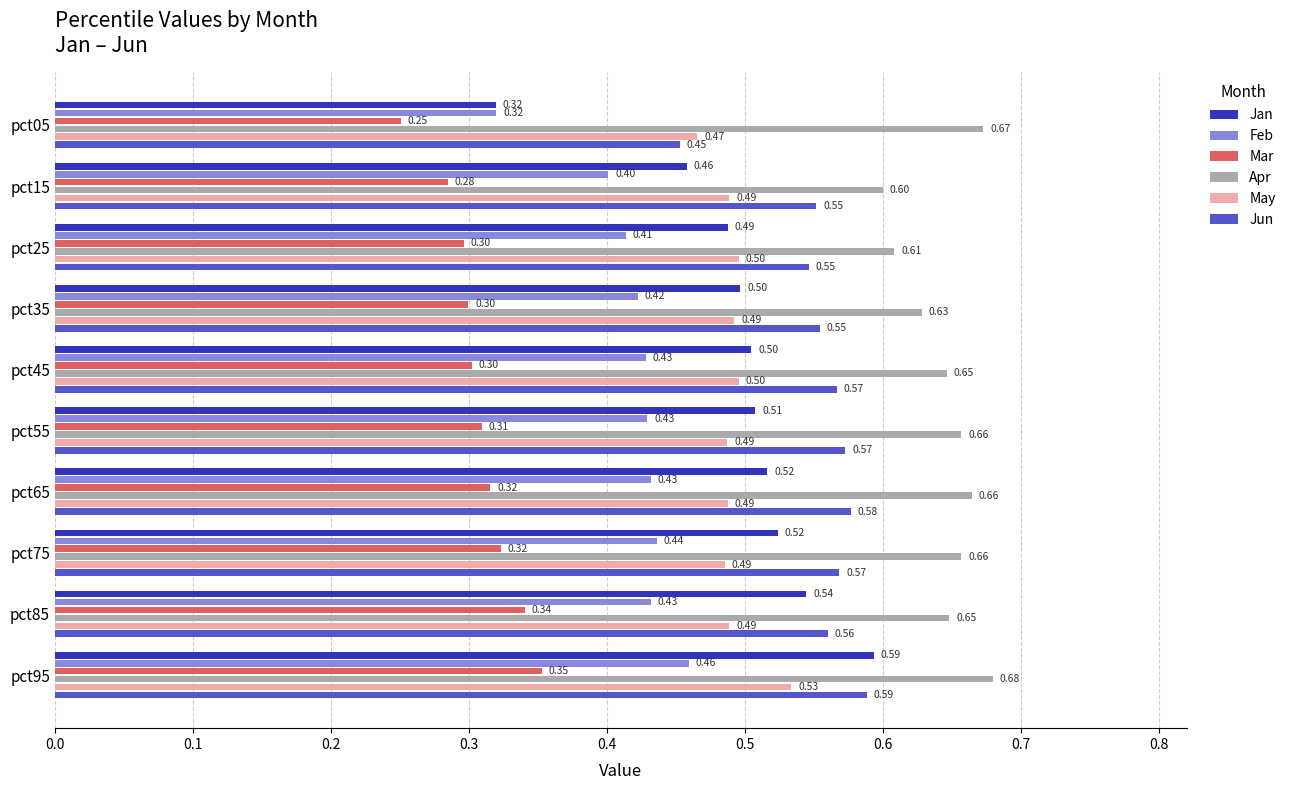

Which series has the largest range (max minus min)?

Jan